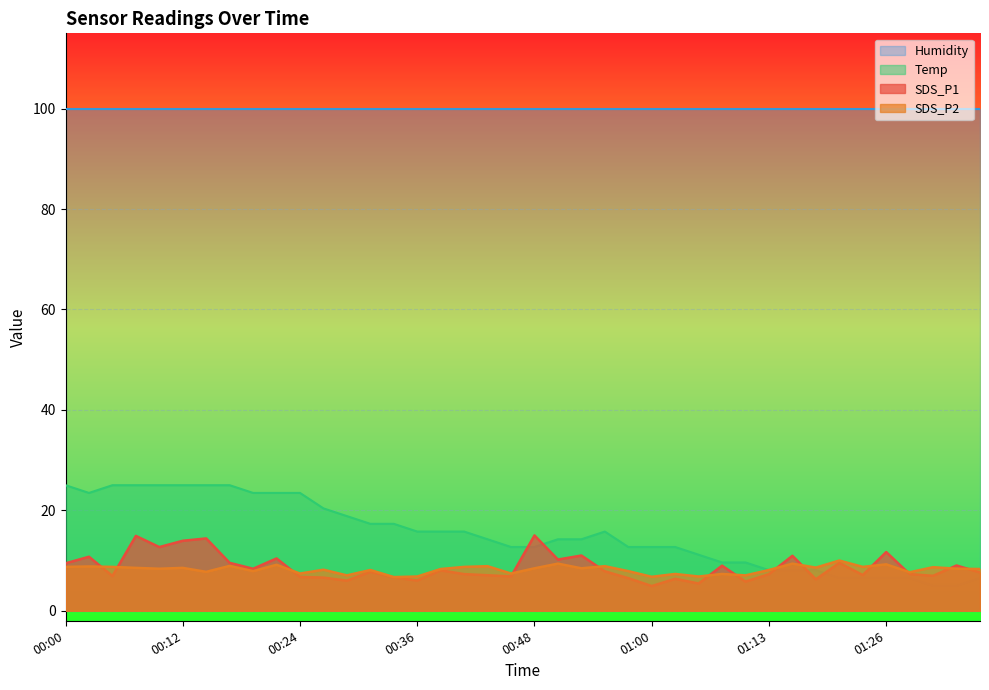

What is the total value across all series at 00:07?

48.4